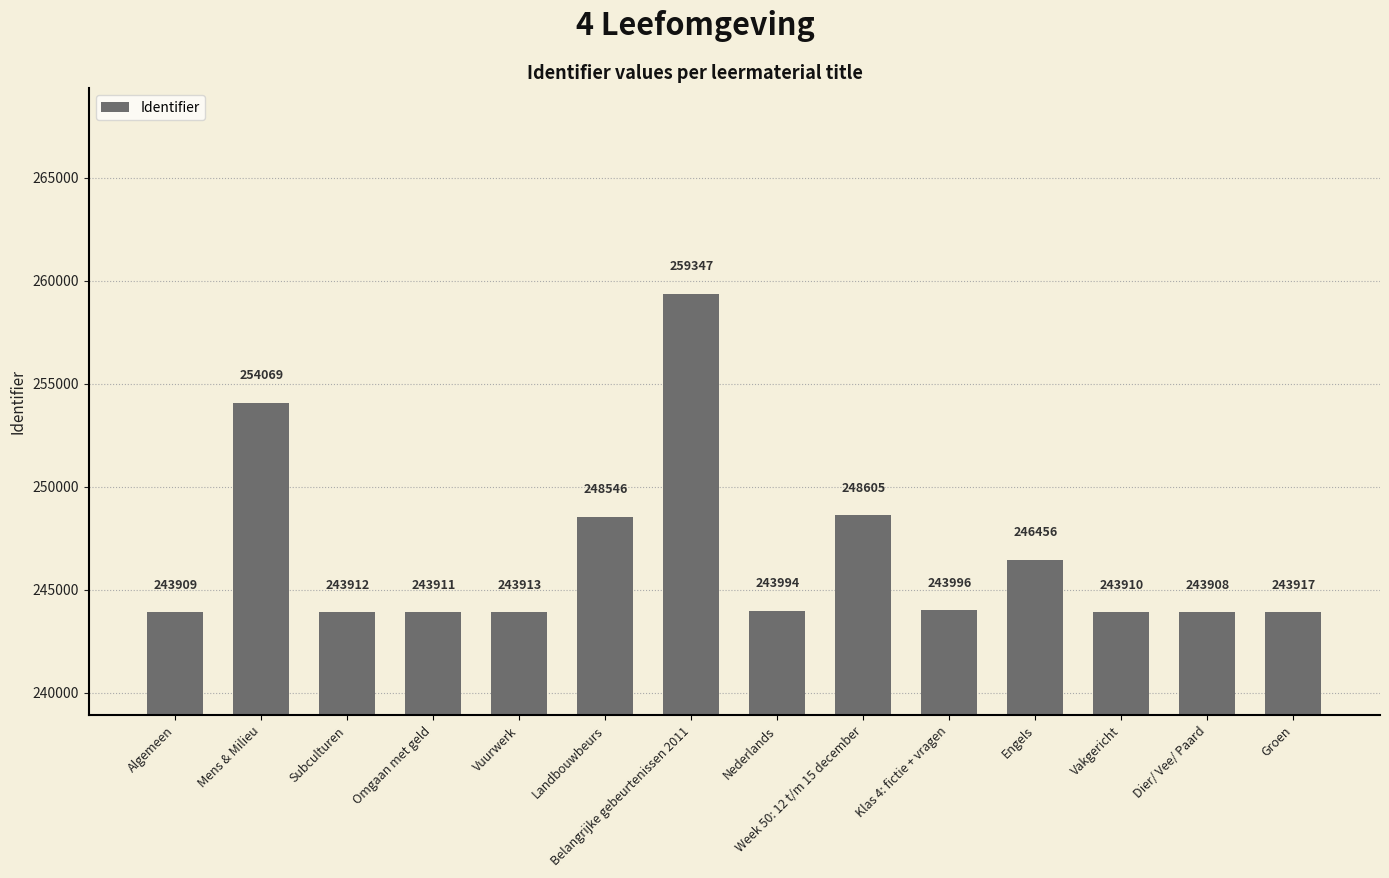

Does the chart contain any negative values?

No